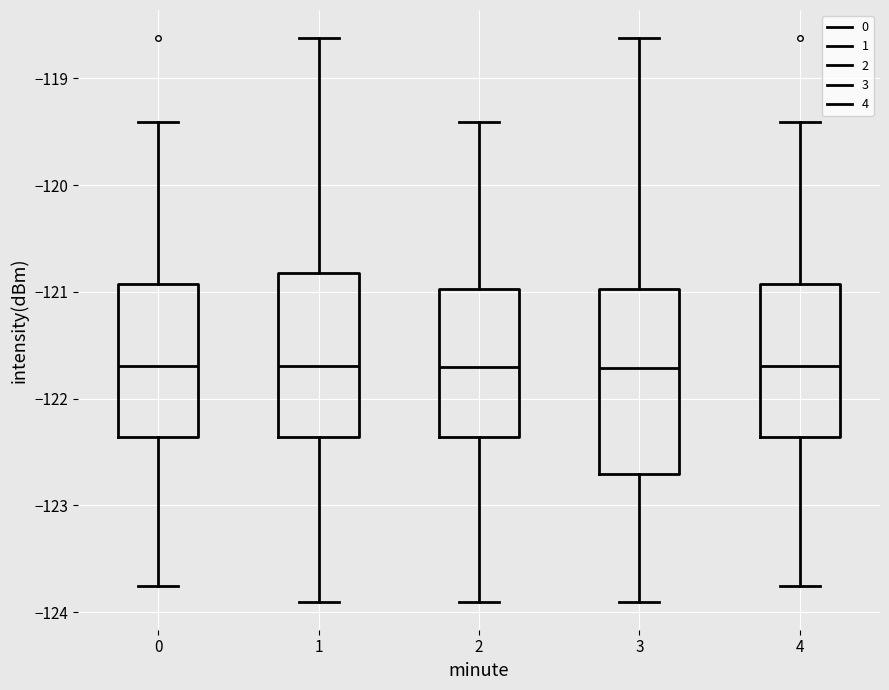

Reading left to right, read every box against the y-axis: the position of its median line, the range the box covers, and the ends of its whiskers. The values are not printed on the chart, so give them approximately, as read against the axis.

0: median -121.7, box -122.4 to -120.9, whiskers -123.8 to -119.4
1: median -121.7, box -122.4 to -120.8, whiskers -123.9 to -118.6
2: median -121.7, box -122.4 to -121.0, whiskers -123.9 to -119.4
3: median -121.7, box -122.7 to -121.0, whiskers -123.9 to -118.6
4: median -121.7, box -122.4 to -120.9, whiskers -123.8 to -119.4